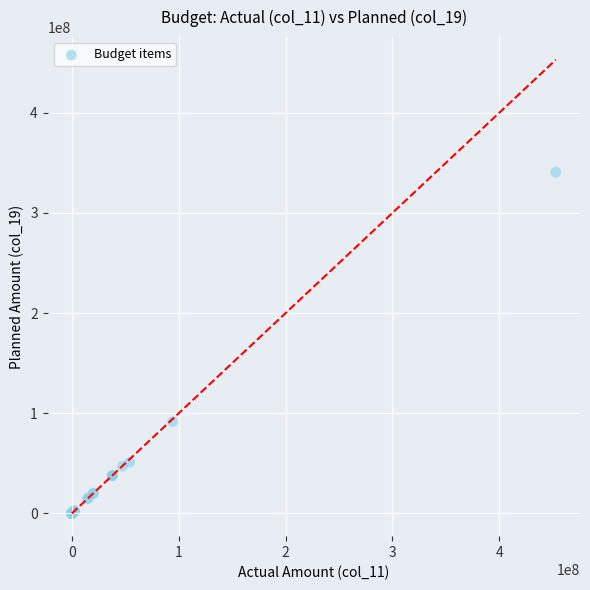

What Y value in the scatter plot is closest to 170339390?

91625400